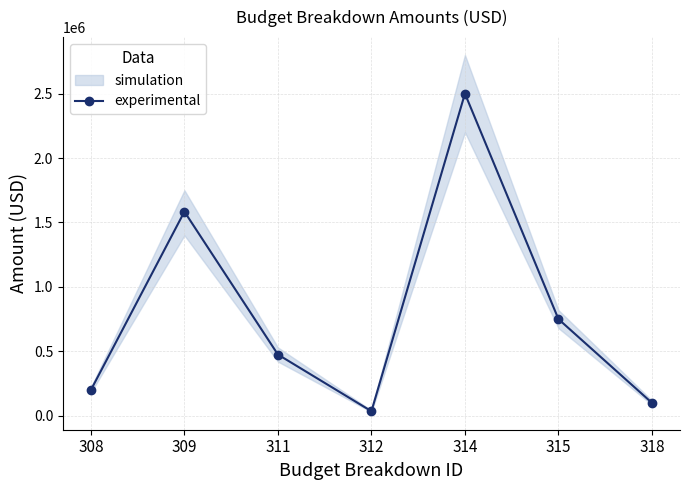

How many data points does each series have?

7